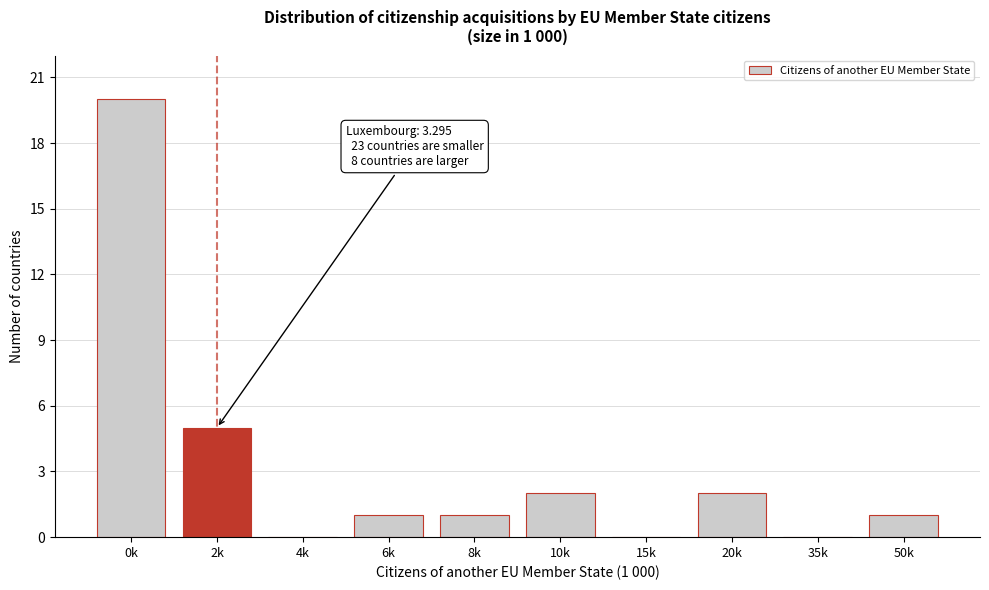

Reading left to right, what are all the values shown in this chart?

0k=20	2k=5	4k=0	6k=1	8k=1	10k=2	15k=0	20k=2	35k=0	50k=1